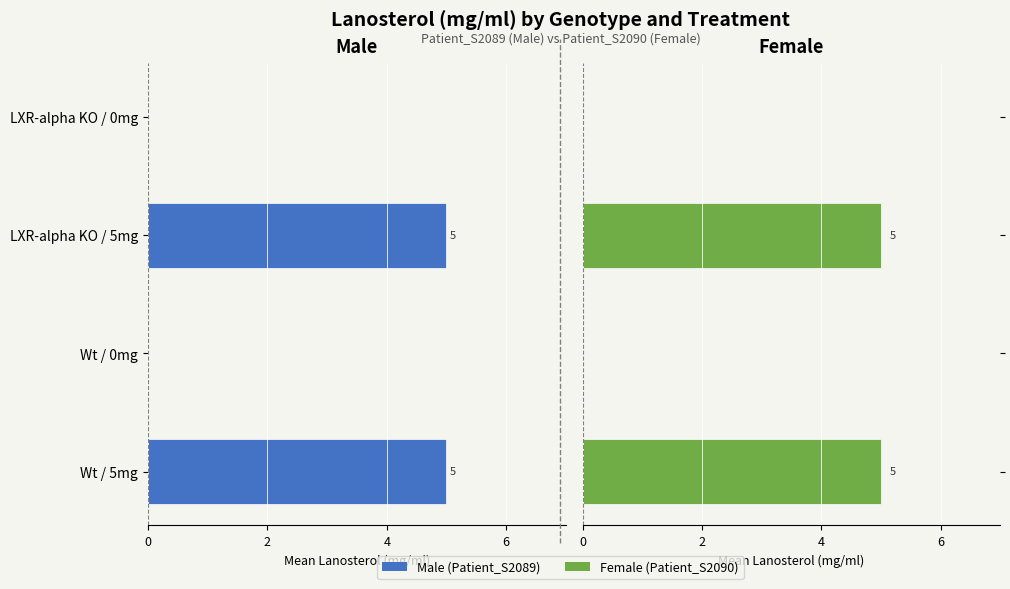

The Female (Patient_S2090) series shows 7 at Wt / 5mg. True or false?

False